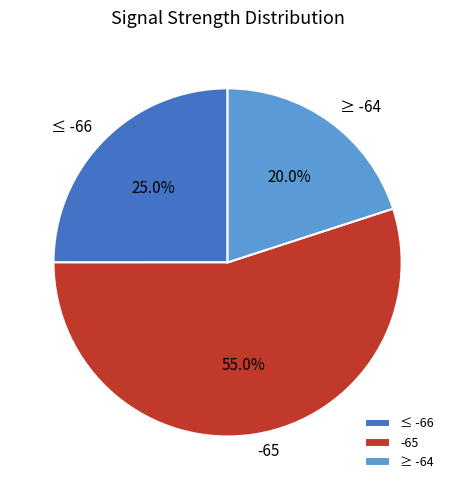

Is there any slice that represents more than half of the pie?

Yes